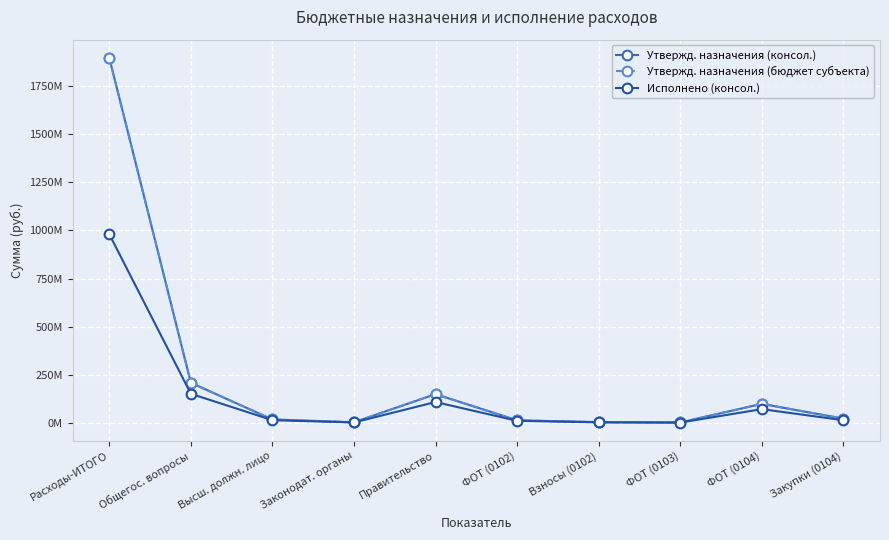

In Утвержд. назначения (консол.), how many points are higher than both neighbors (excluding endpoints)?

2